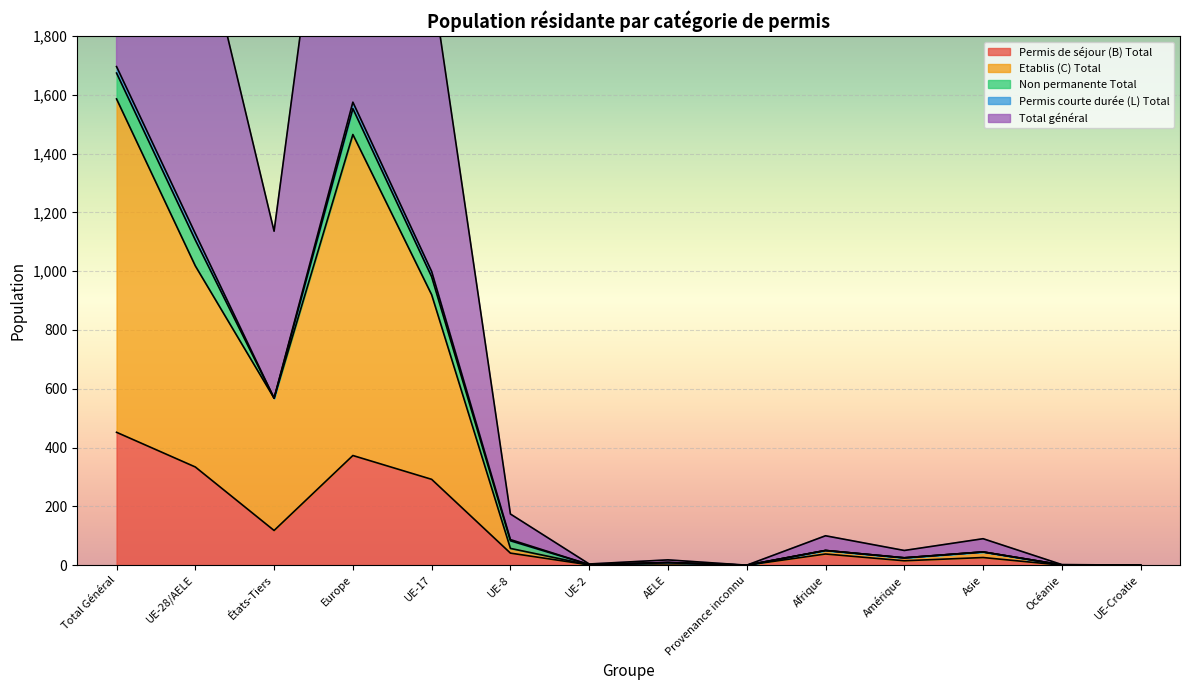

True or false: Permis de séjour (B) Total and Etablis (C) Total intersect in this chart.

False